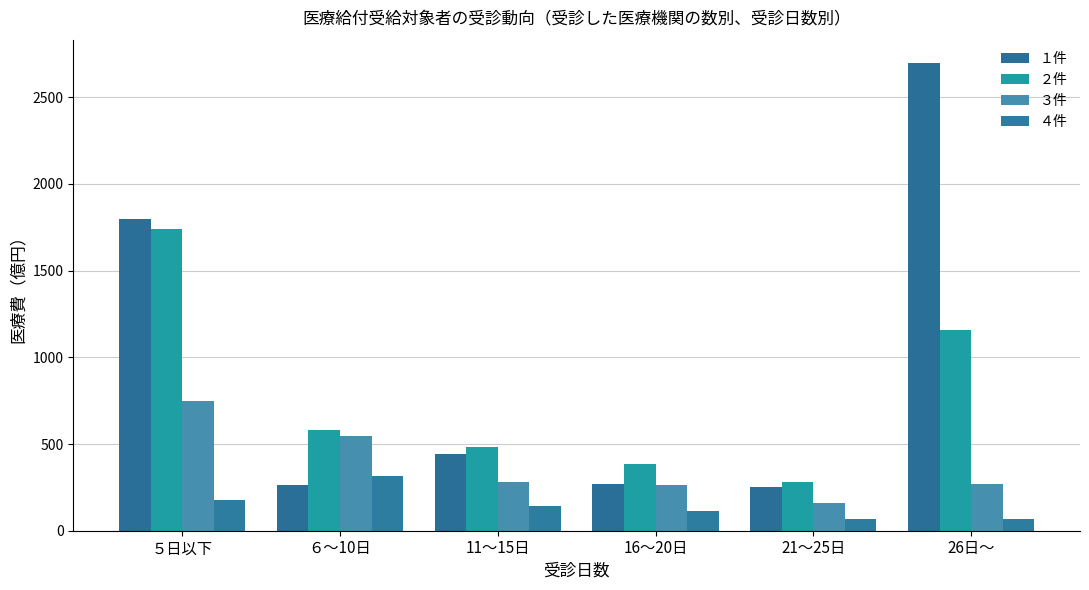

Are the bars horizontal?

No